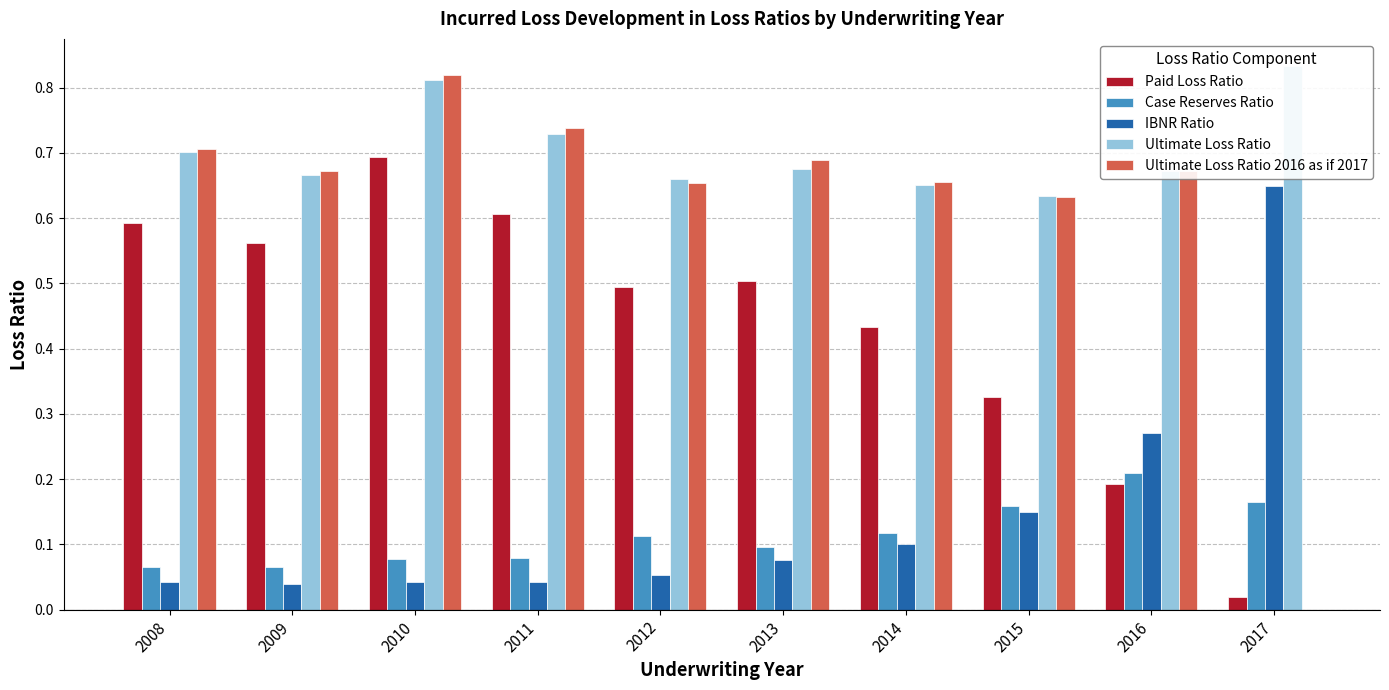

Read the Case Reserves Ratio value at 2017.

0.2